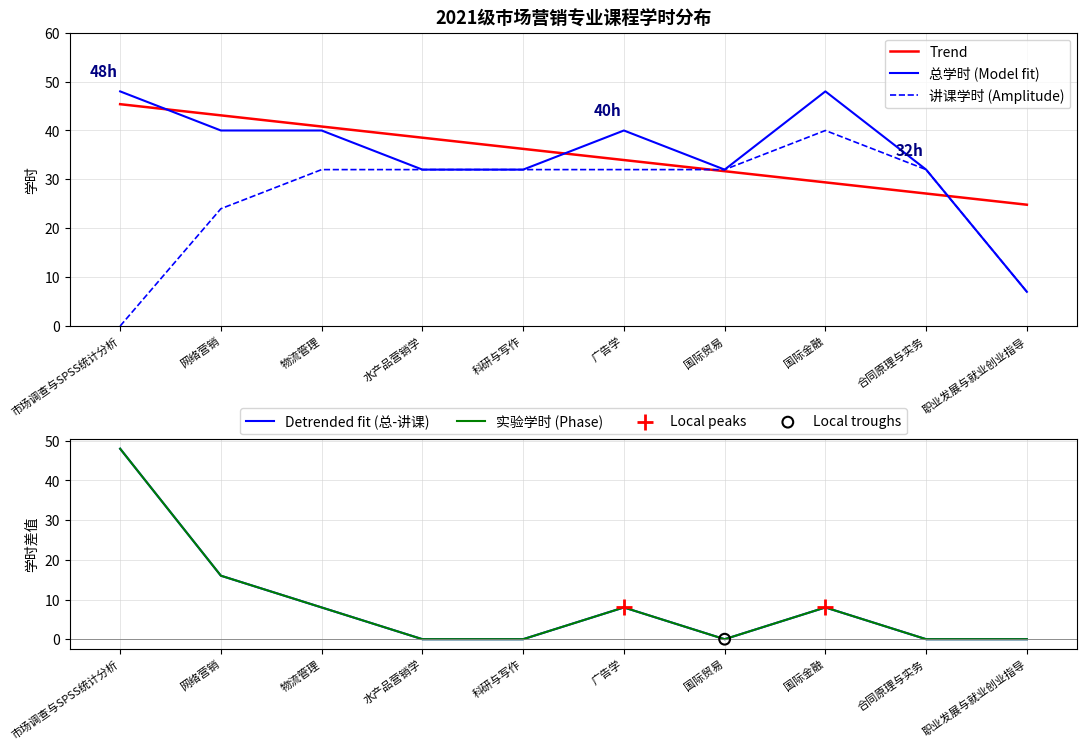

True or false: Trend has a value of 24.8 at 职业发展与就业创业指导.

True